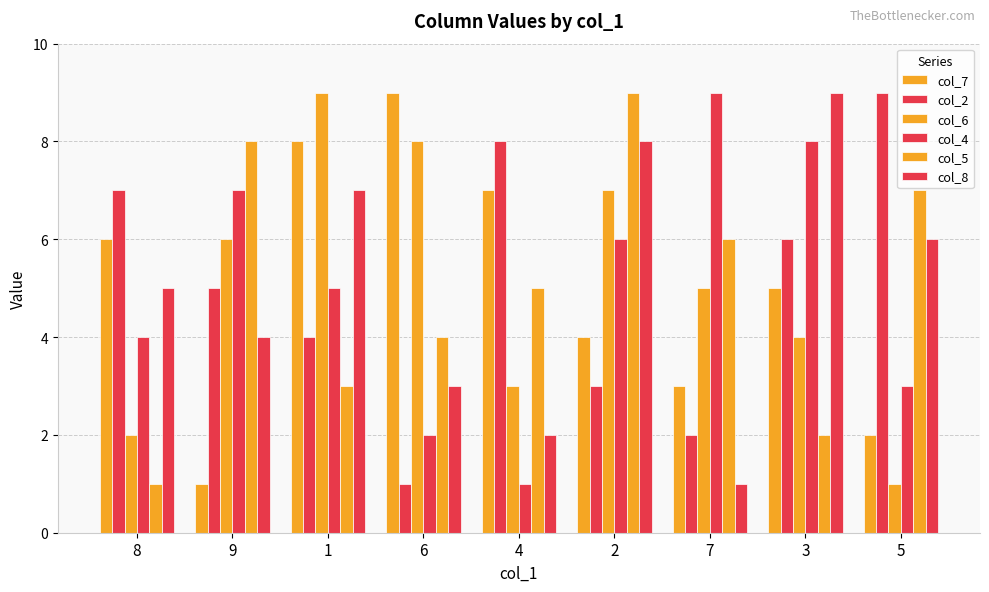

Is it true that col_8 equals 14 at 2?

False